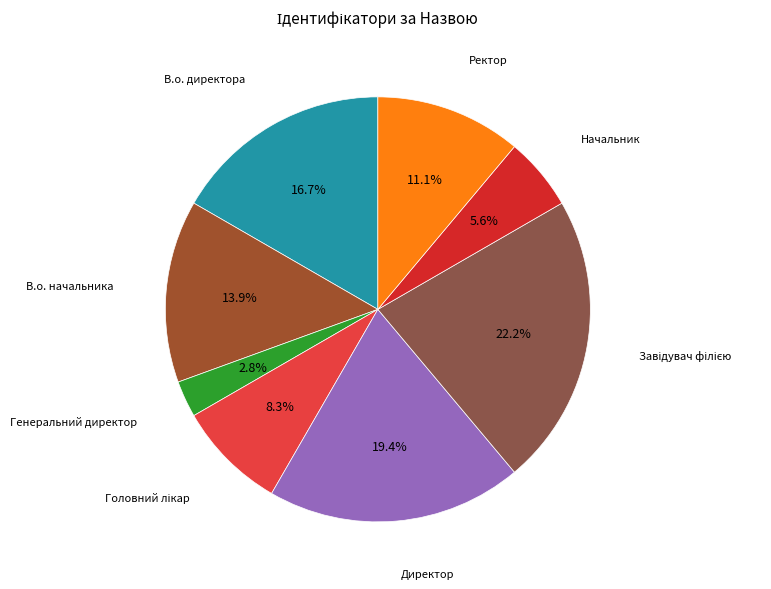

What is the largest slice in the pie chart?

Завідувач філією